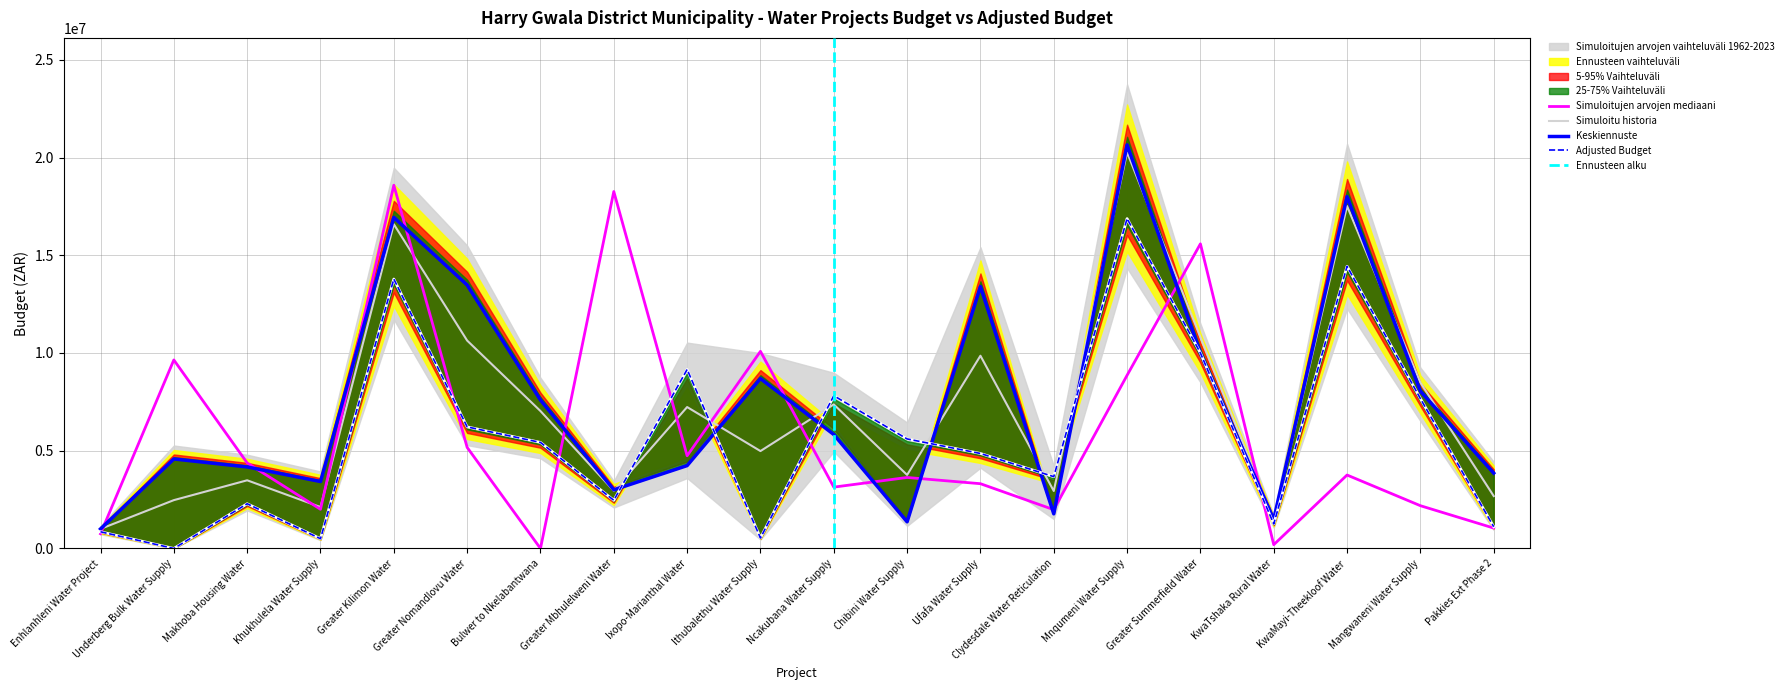

What is the minimum value for Keskiennuste?

1000000.0